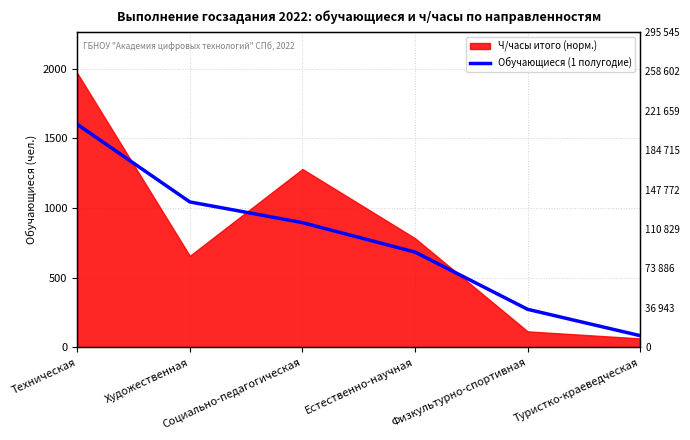

At which label does the data first exceed 895?

Техническая